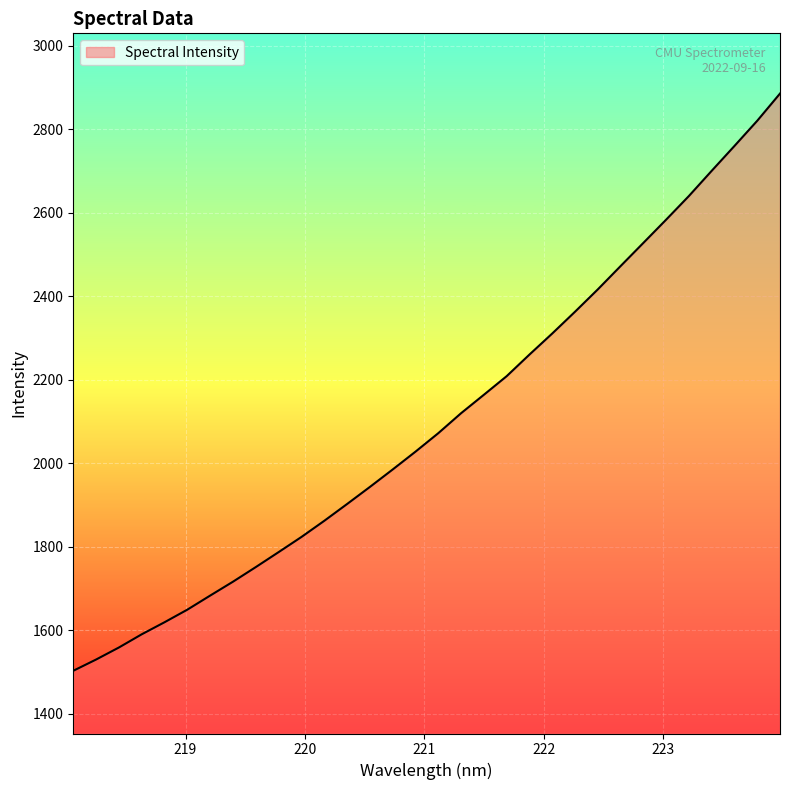

What is the greatest value displayed?

2886.0